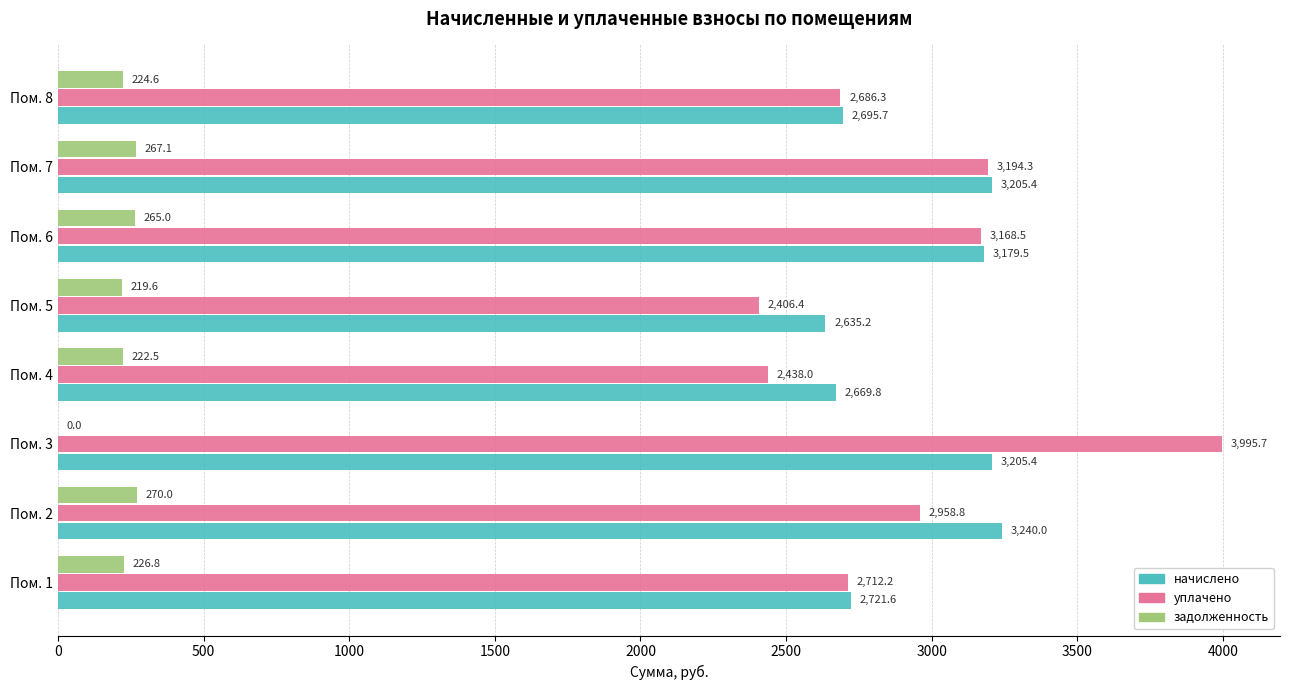

Which series has the widest spread of values?

уплачено